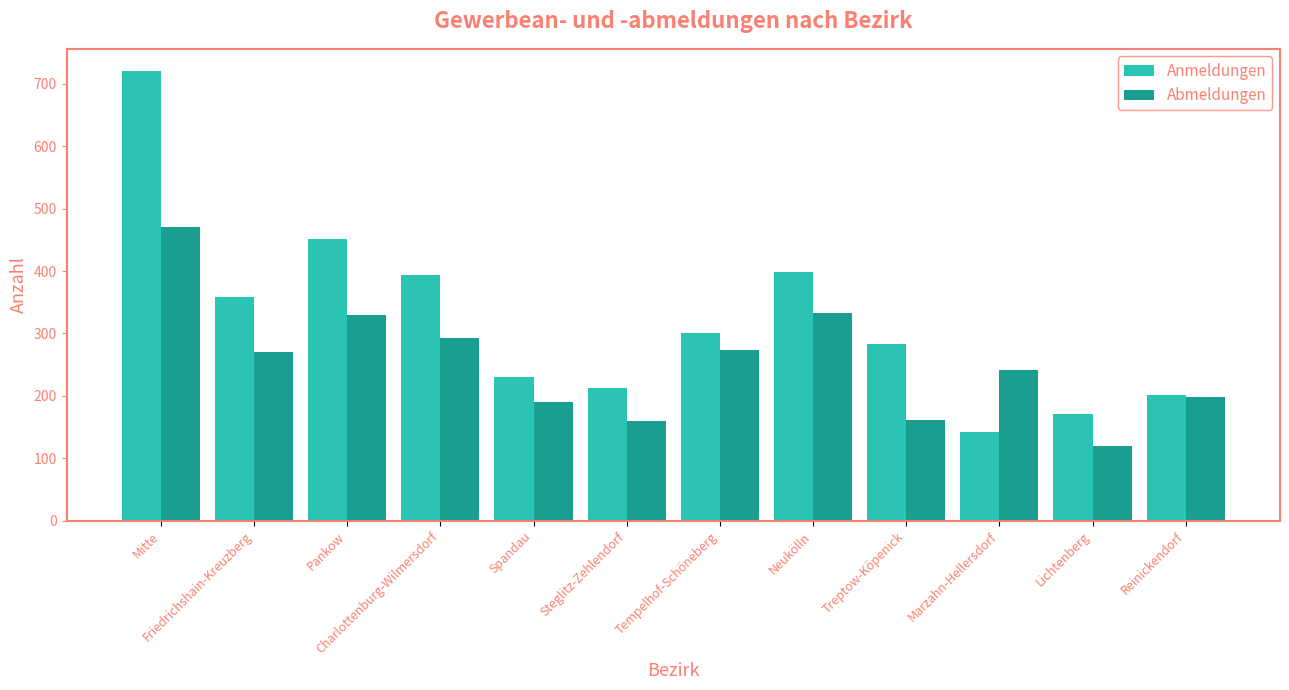

What is the minimum value shown in the chart?

120